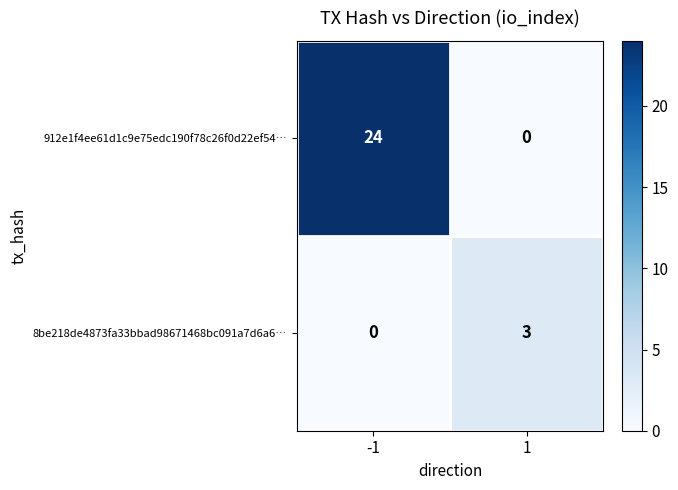

What is the approximate value of 912e1f4ee61d1c9e75edc190f78c26f0d22ef54… at -1, to the nearest 10?

20